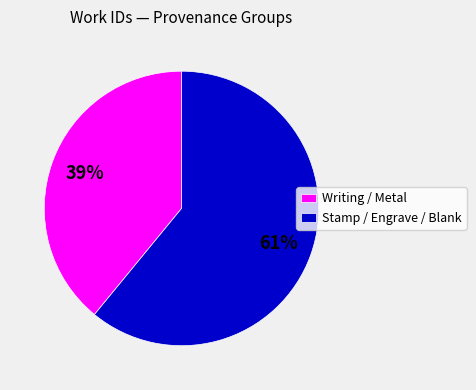

To the nearest percent, what is the difference between the largest and smallest slice percentages?

22%